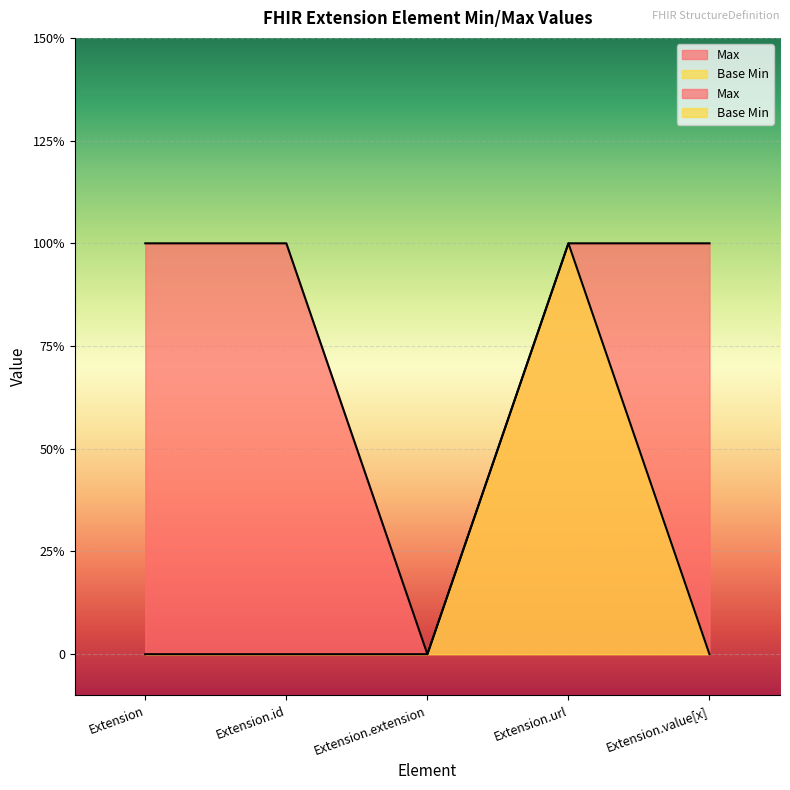

What is the label of the 4th point from the right?

Extension.id